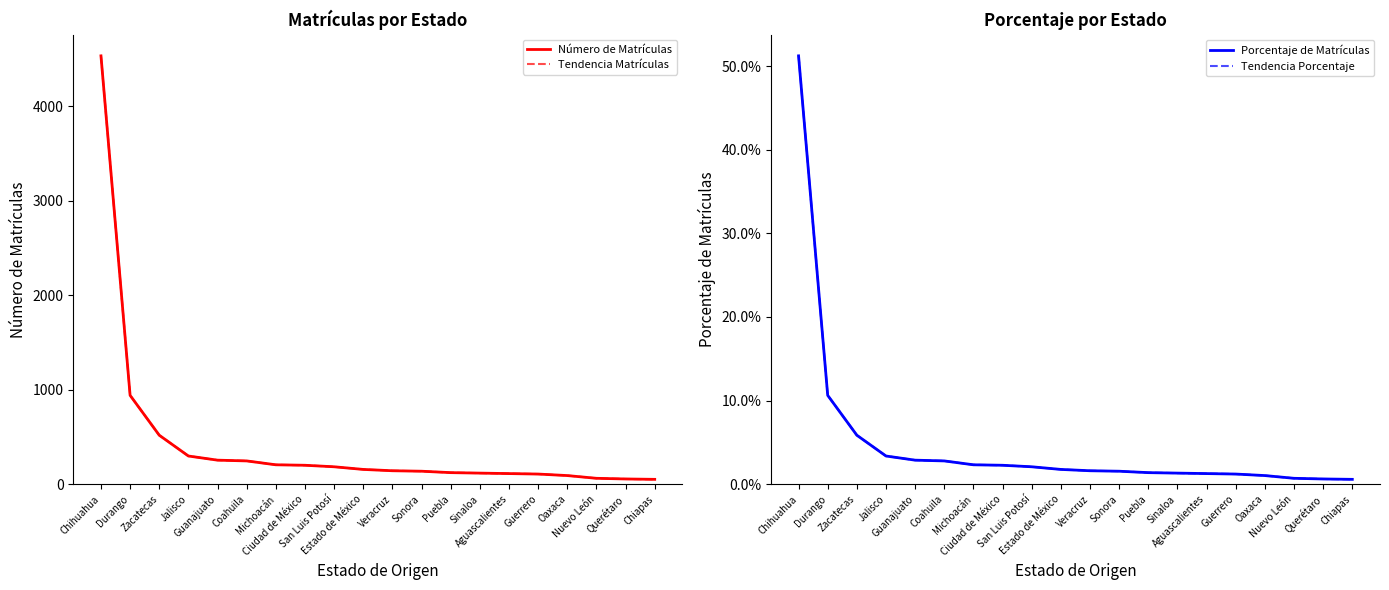

At which label is Tendencia Porcentaje closest to 0?

Chiapas